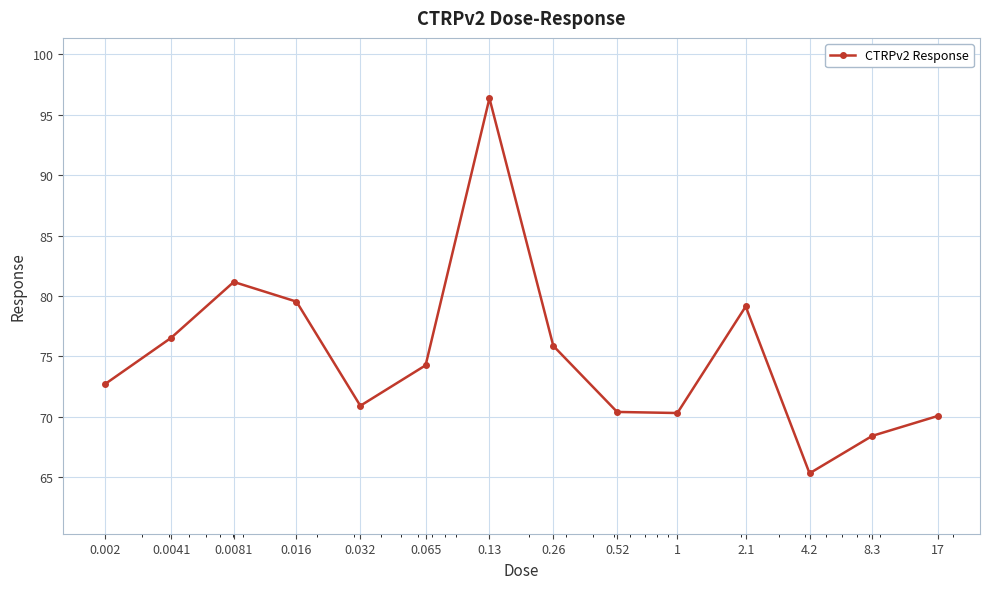

What is the value of the 6th point from the left?

74.3